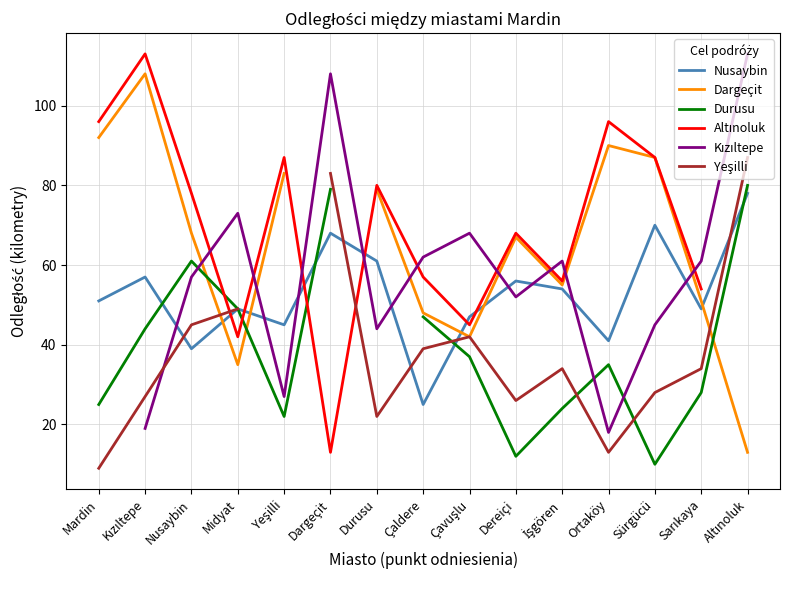

At which category does Kızıltepe reach its first local peak?

Midyat